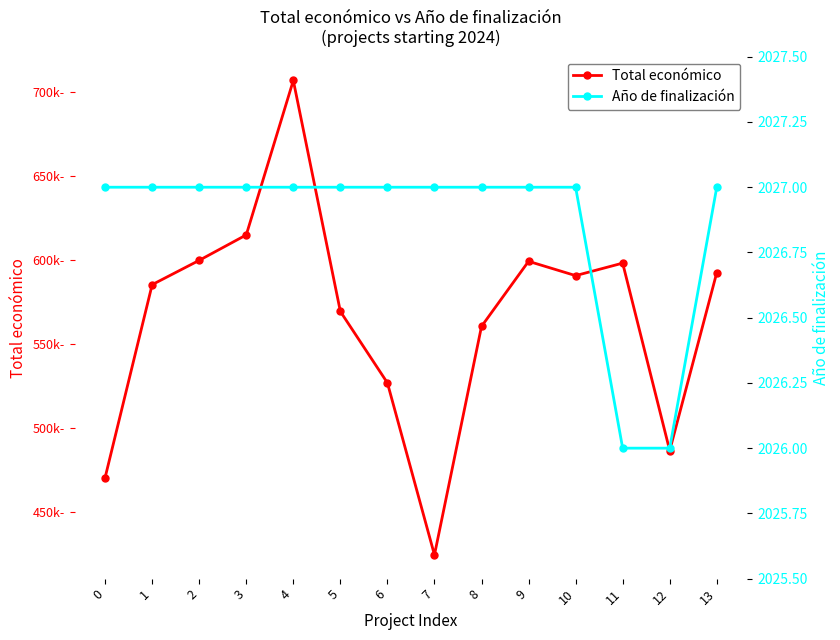

What is the minimum value for Total económico?

424720